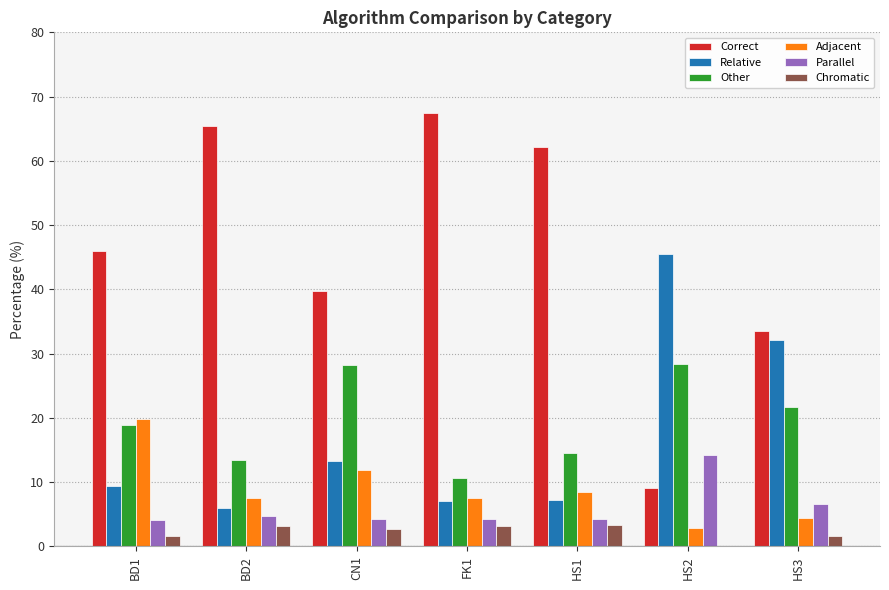

The value of Relative at BD2 is 6.0. True or false?

True